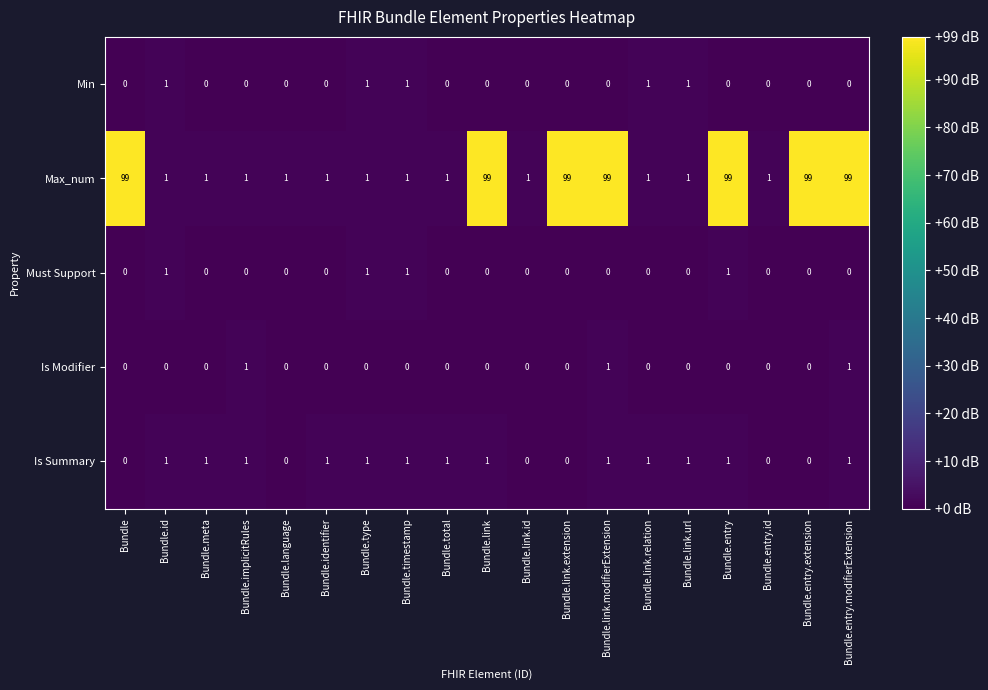

Count the Max_num values in the range 1 to 99.

19